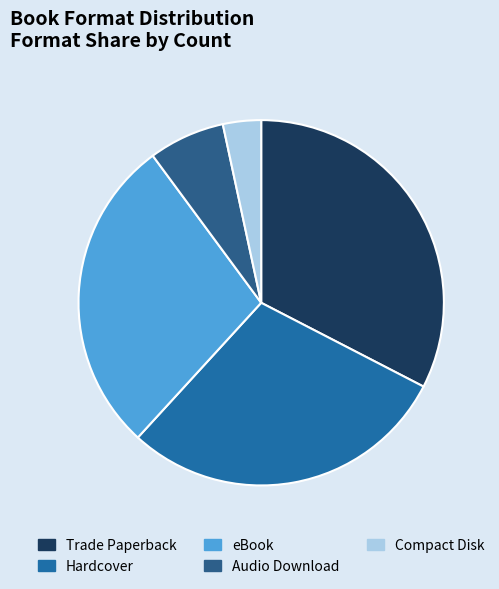

How many slices are in this pie chart?

5